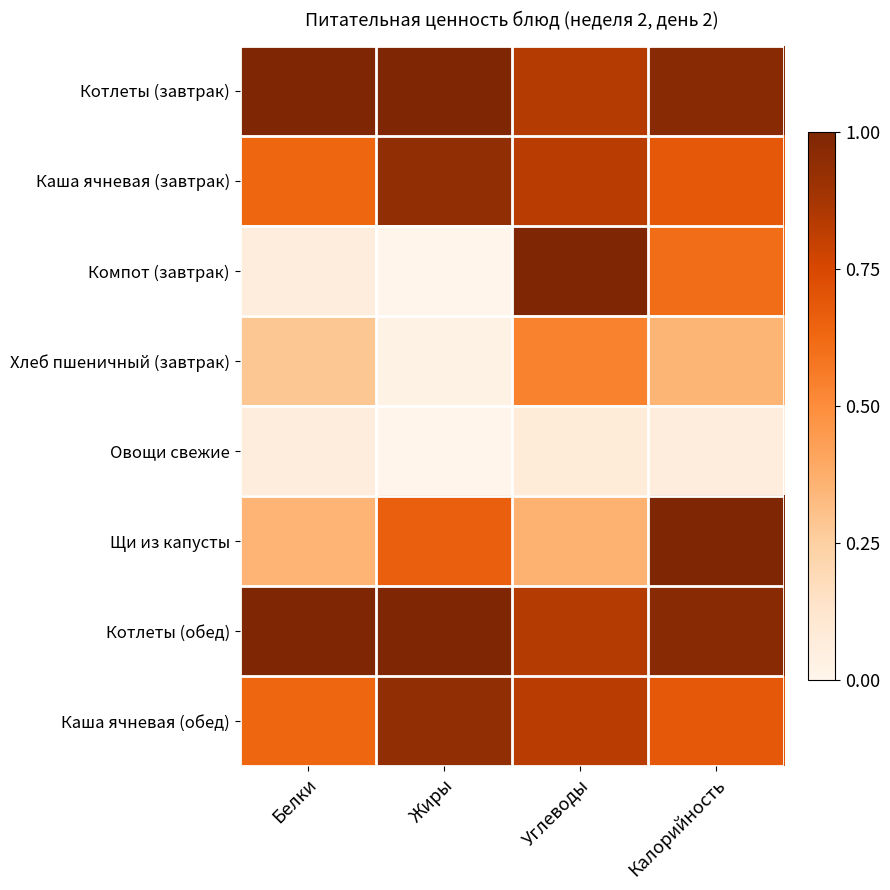

What is the greatest value displayed?

1.0